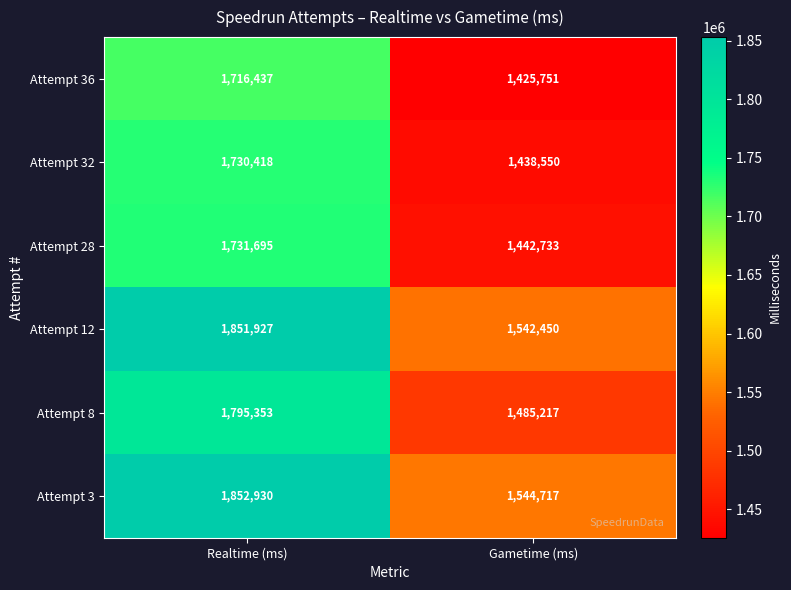

List the series in order of their peak value, lowest first.

Attempt 36, Attempt 32, Attempt 28, Attempt 8, Attempt 12, Attempt 3